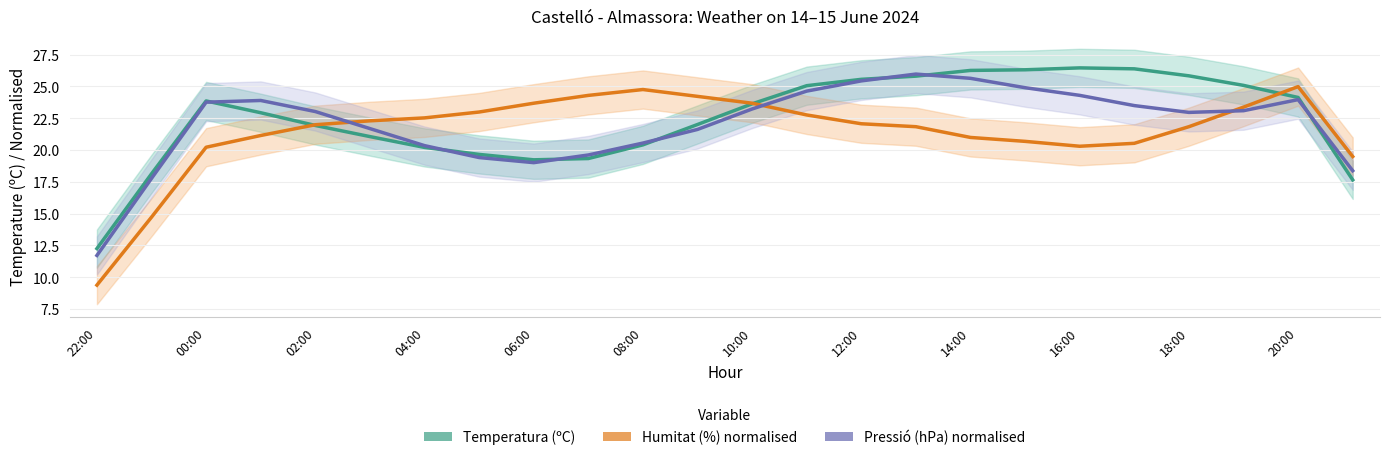

At which category is the sum across all series the highest?

15